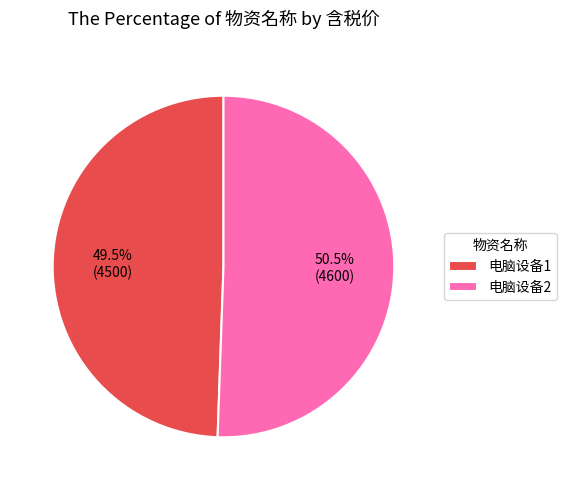

True or false: 电脑设备1 accounts for 40% of the total.

False